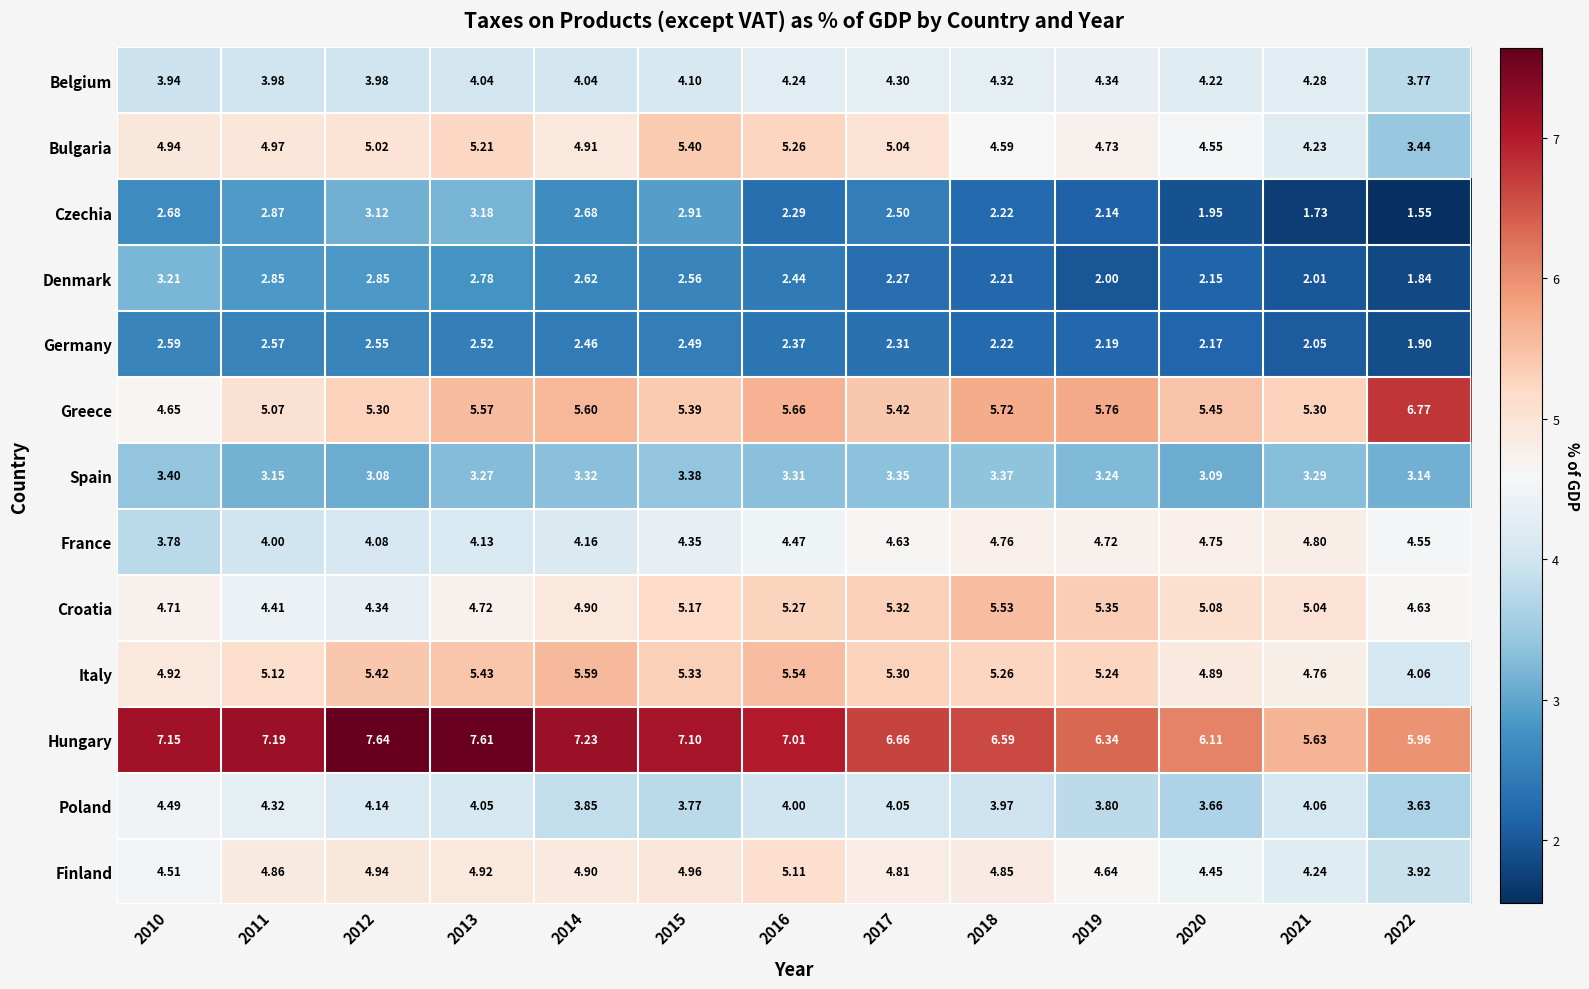

Between 2020 and 2022, which series saw the biggest shift?

Greece